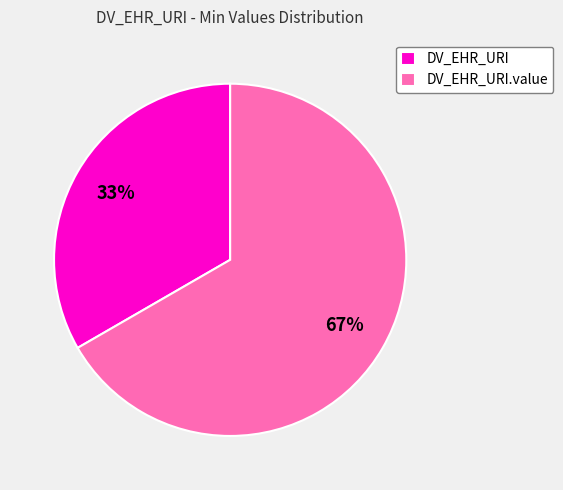

What is the smallest slice in the pie chart?

DV_EHR_URI